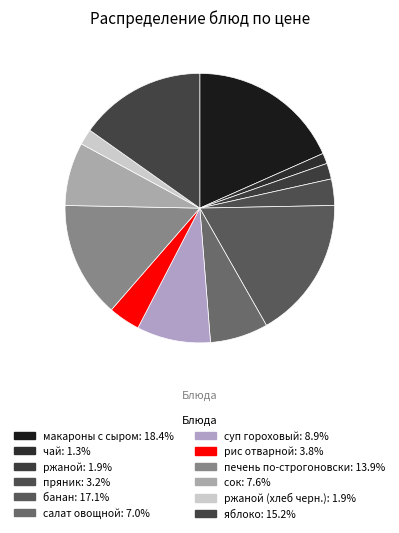

How many slices are in this pie chart?

12